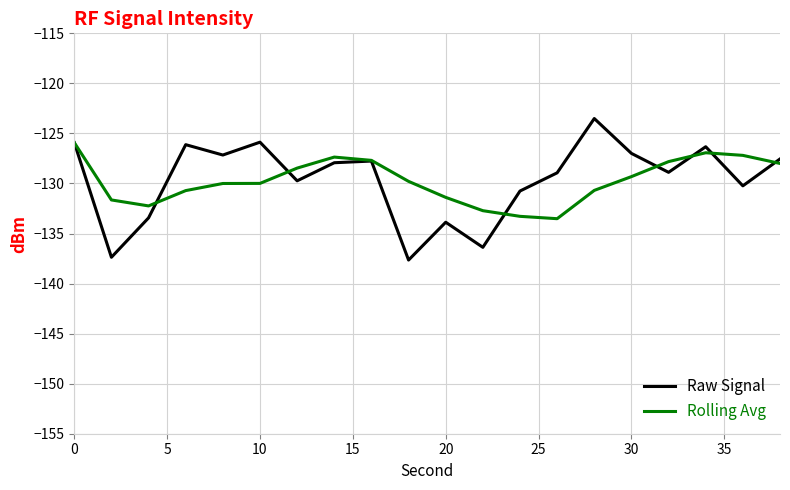

Which series has the widest spread of values?

Raw Signal